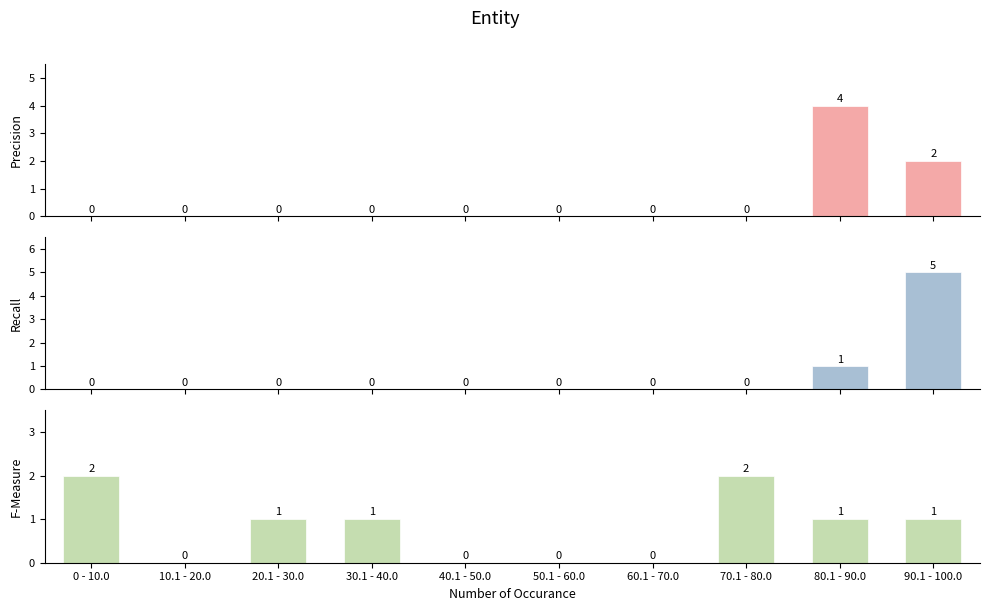

Does the chart contain any negative values?

No